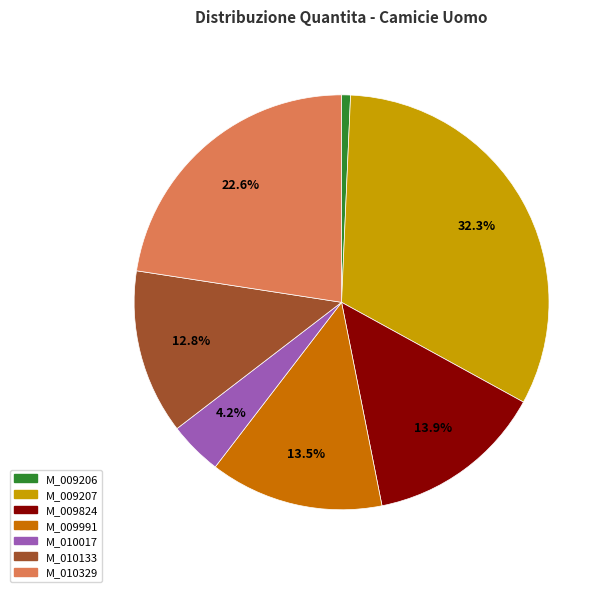

Which slice is the largest?

M_009207